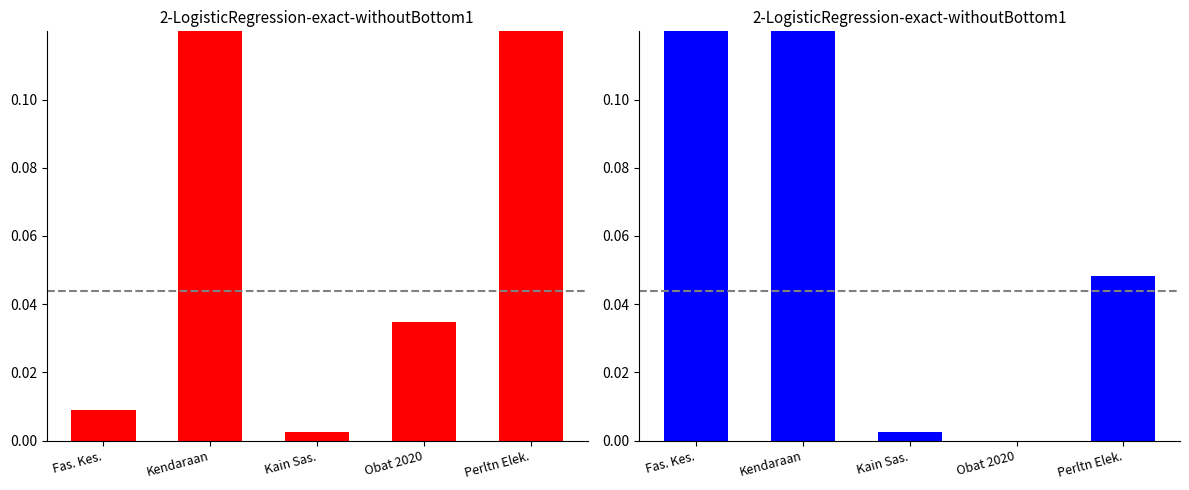

The value of APBD at Fas. Kes. is 0.0. True or false?

True